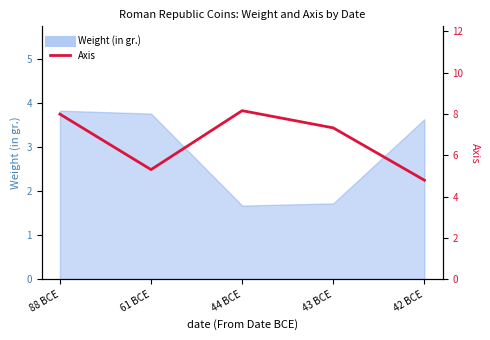

At which category does the data reach its first local peak?

44 BCE